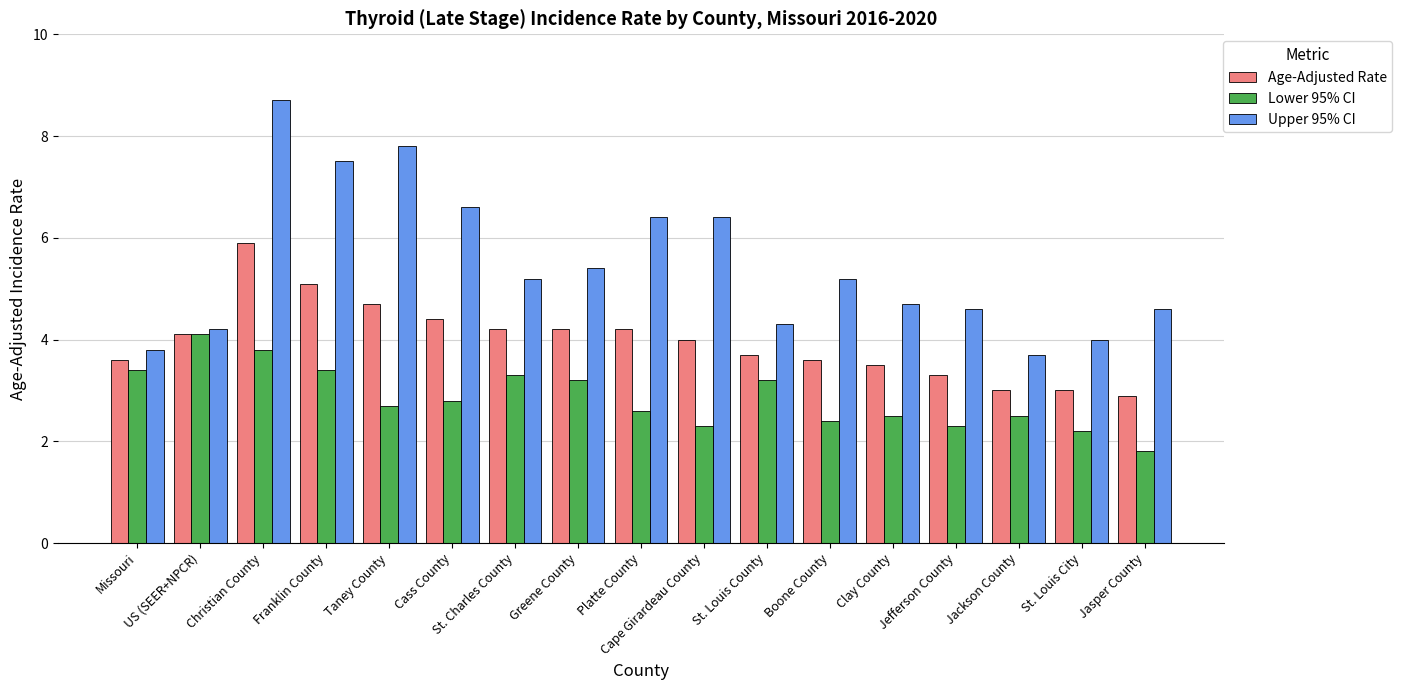

List the series in order of their overall mean, lowest first.

Lower 95% CI, Age-Adjusted Rate, Upper 95% CI